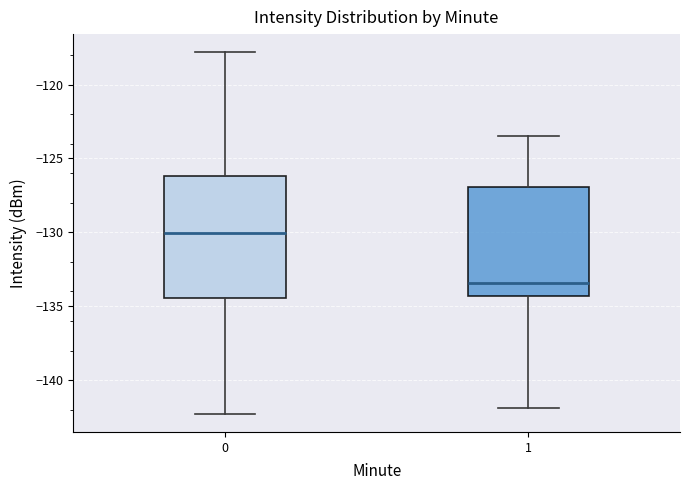

Where does the lower whisker of the box at x = 0 end on the y-axis? The values are not printed on the chart, so give them approximately, as read against the axis.

-142.5